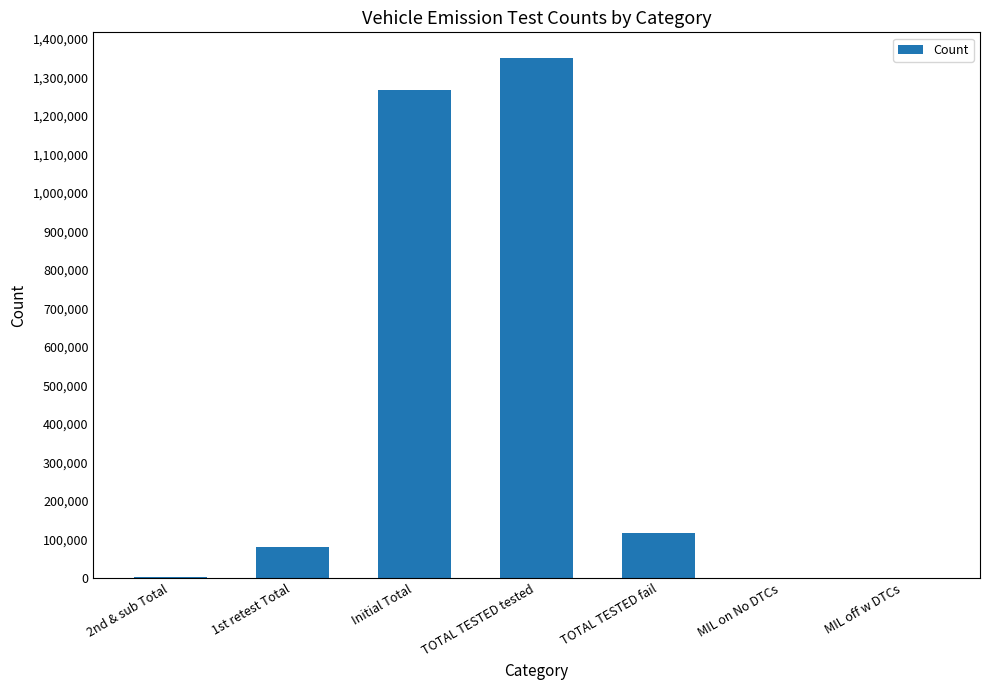

The chart shows a value of 34694 at TOTAL TESTED fail. True or false?

False